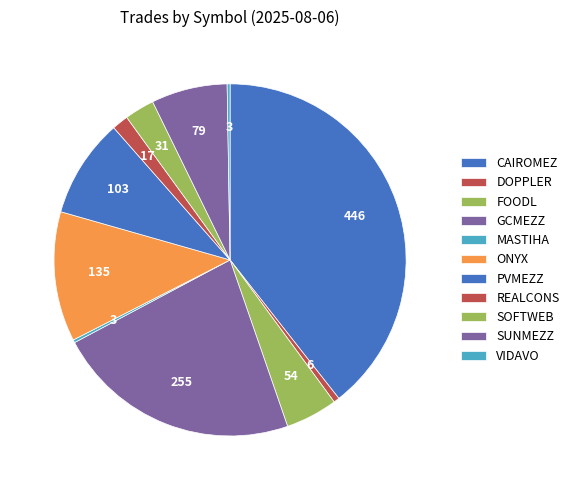

Rank the categories by value from lowest to highest.

MASTIHA, VIDAVO, DOPPLER, REALCONS, SOFTWEB, FOODL, SUNMEZZ, PVMEZZ, ONYX, GCMEZZ, CAIROMEZ